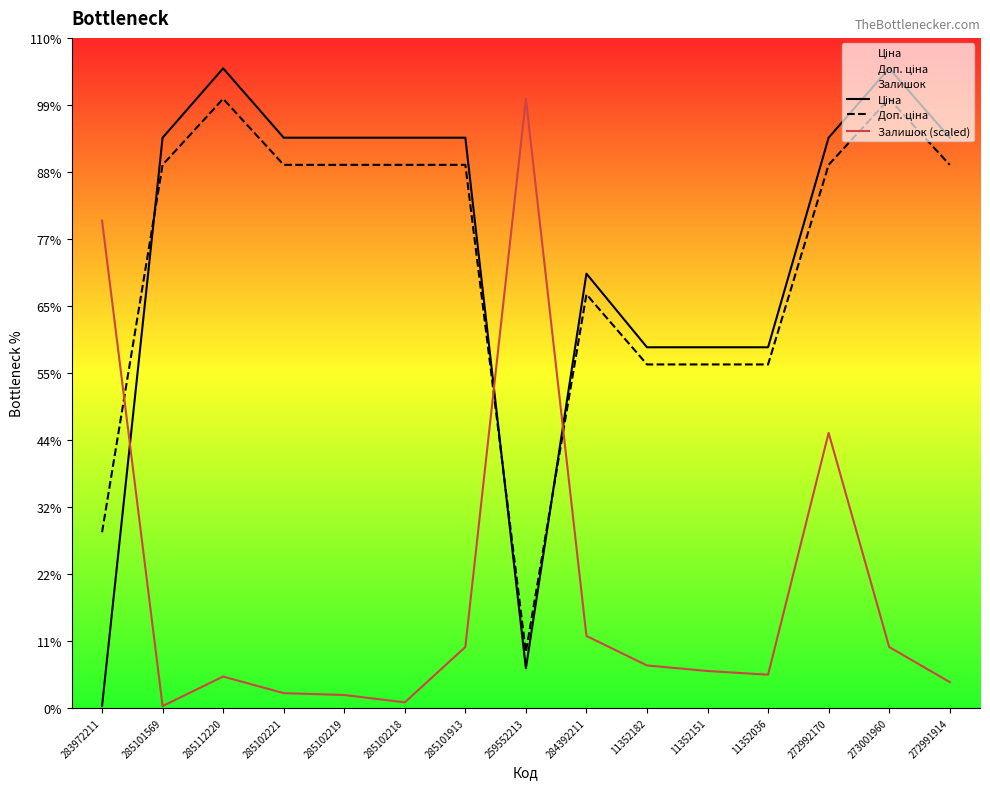

How many data points does each series have?

15